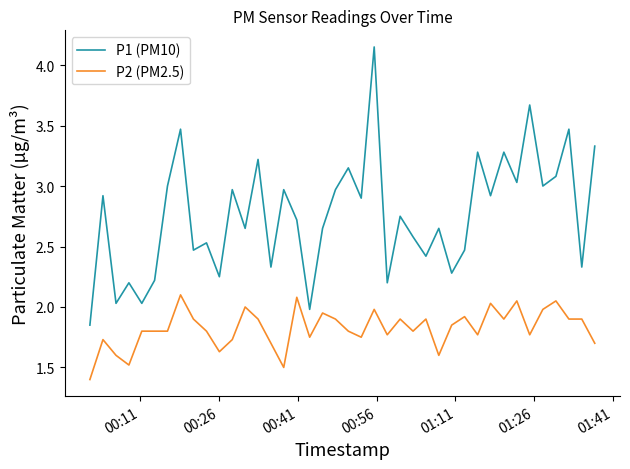

Rank the series by their maximum value, from lowest to highest.

P2 (PM2.5), P1 (PM10)